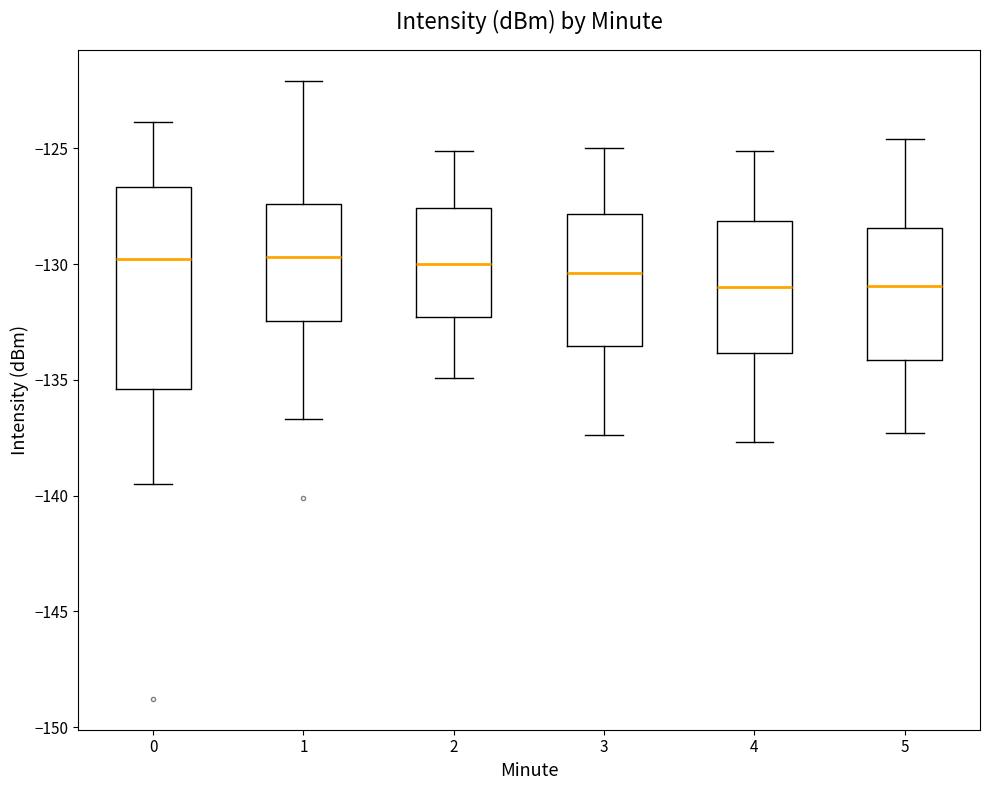

Reading left to right, read every box against the y-axis: the position of its median line, the range the box covers, and the ends of its whiskers. The values are not printed on the chart, so give them approximately, as read against the axis.

0: median -130.0, box -135.5 to -126.5, whiskers -139.5 to -124.0
1: median -129.5, box -132.5 to -127.5, whiskers -136.5 to -122.0
2: median -130.0, box -132.5 to -127.5, whiskers -135.0 to -125.0
3: median -130.5, box -133.5 to -128.0, whiskers -137.5 to -125.0
4: median -131.0, box -134.0 to -128.0, whiskers -137.5 to -125.0
5: median -131.0, box -134.0 to -128.5, whiskers -137.5 to -124.5